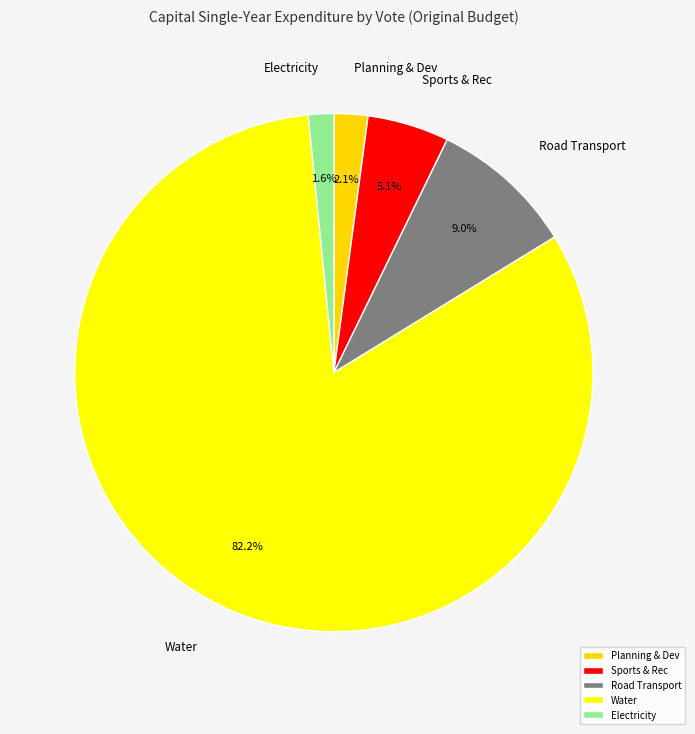

Does any single category account for the majority?

Yes